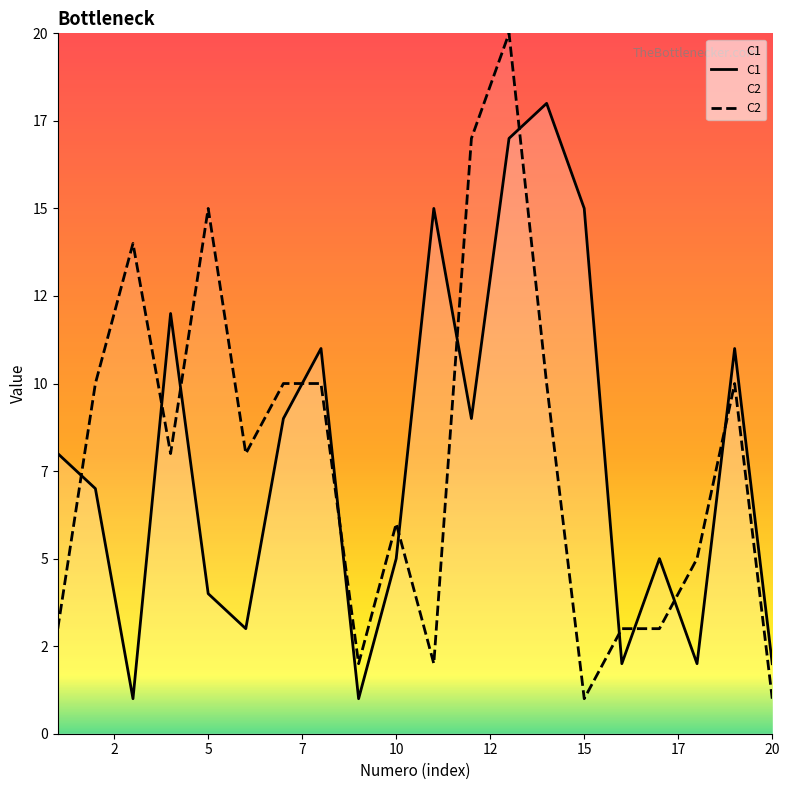

How many lines are shown in the chart?

2